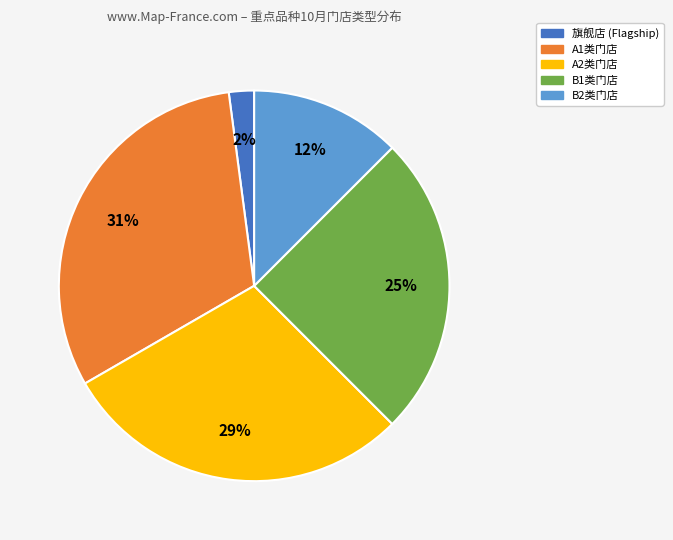

To the nearest percent, what is the average slice percentage?

20%